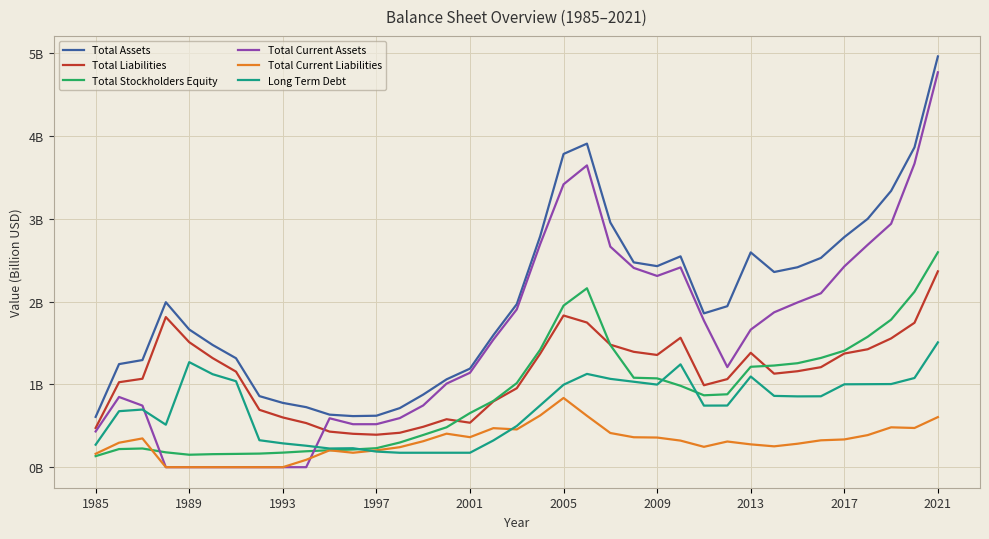

Does the chart have visible grid lines?

Yes